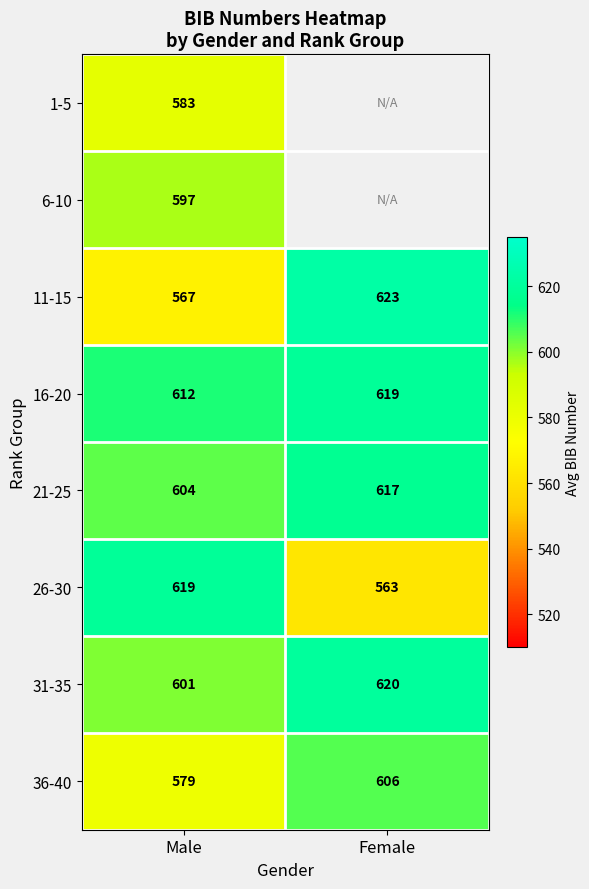

What is the sum of the 36-40 values at Male and Female?

1185.0